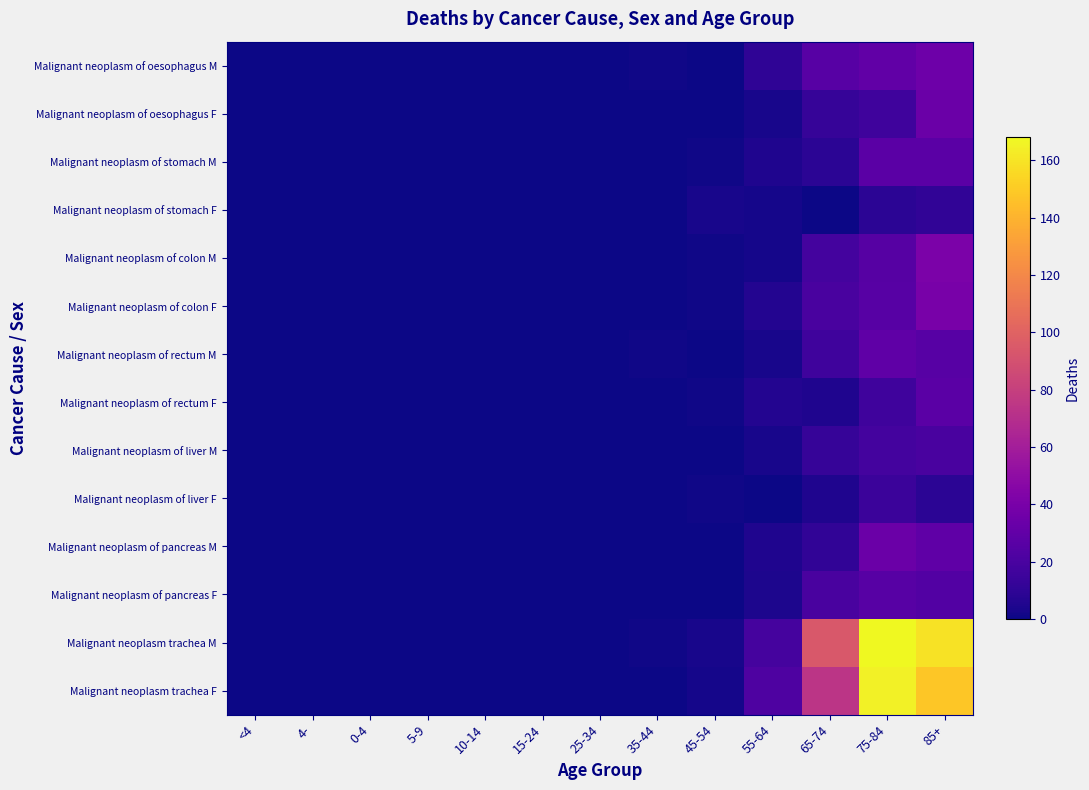

What is the greatest value displayed?

168